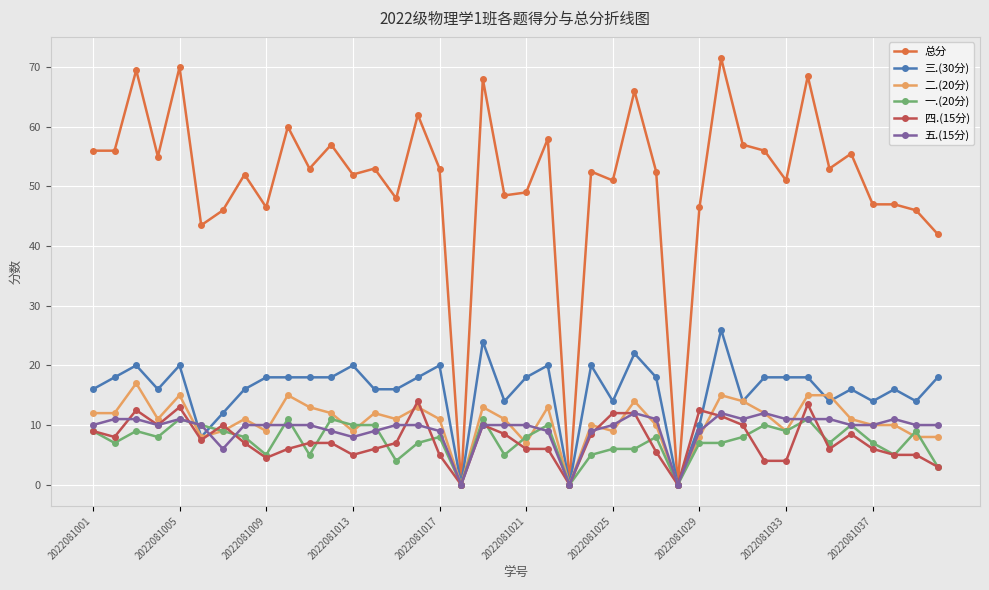

What is the value of the 四.(15分) point at the 26th from the left?

12.0